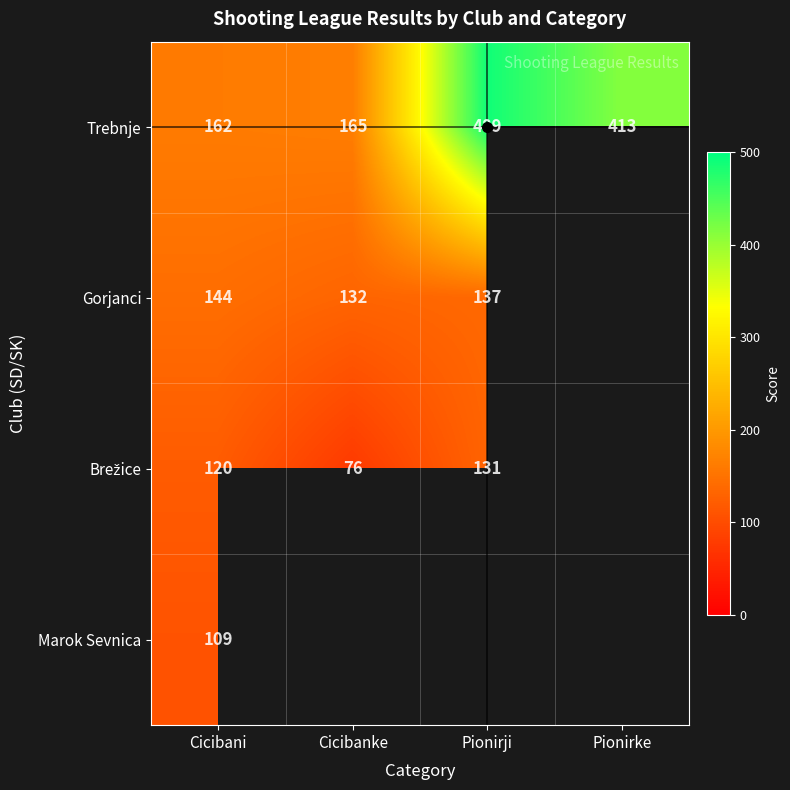

Which category has the lowest value in the Trebnje series?

Cicibani